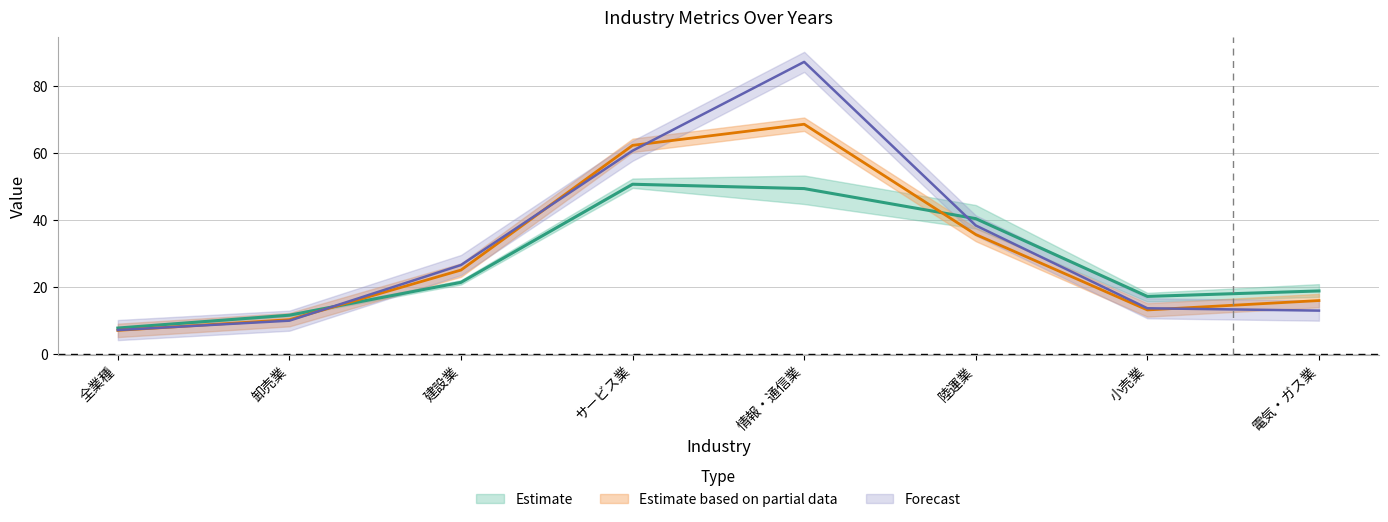

Which series changed the most between サービス業 and 陸運業?

2021